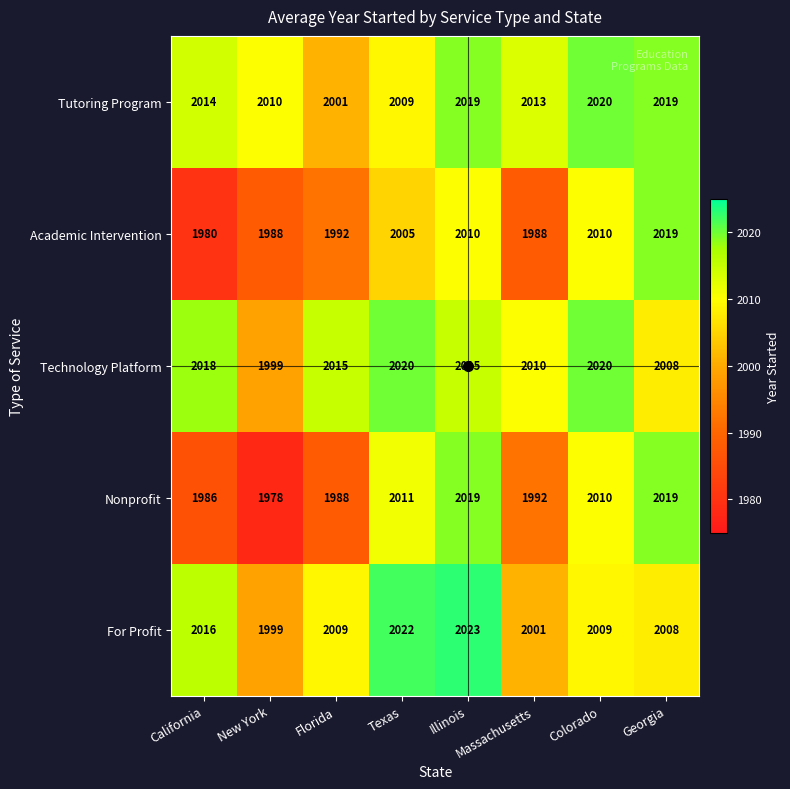

What is the sum of all Technology Platform values?

16105